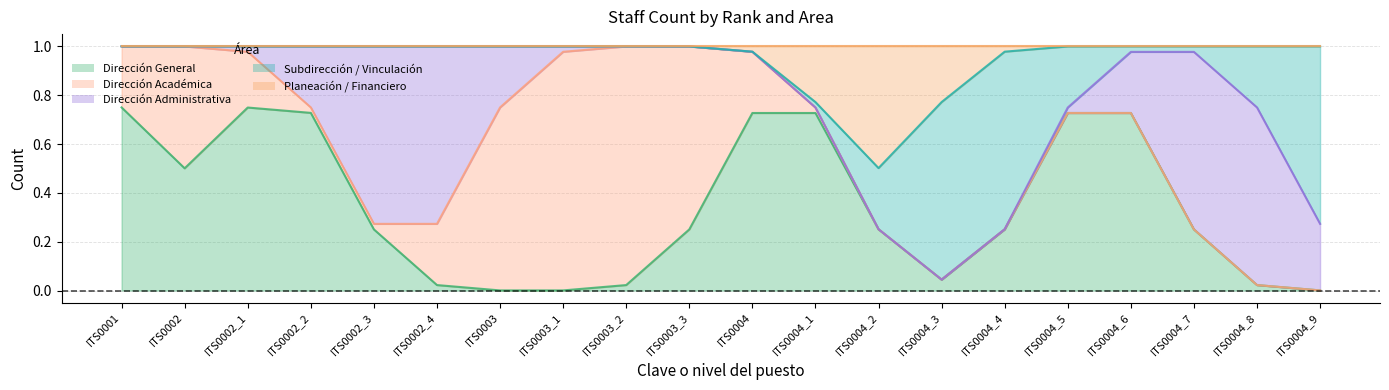

Count the Dirección Académica values in the range 0 to 1.

20